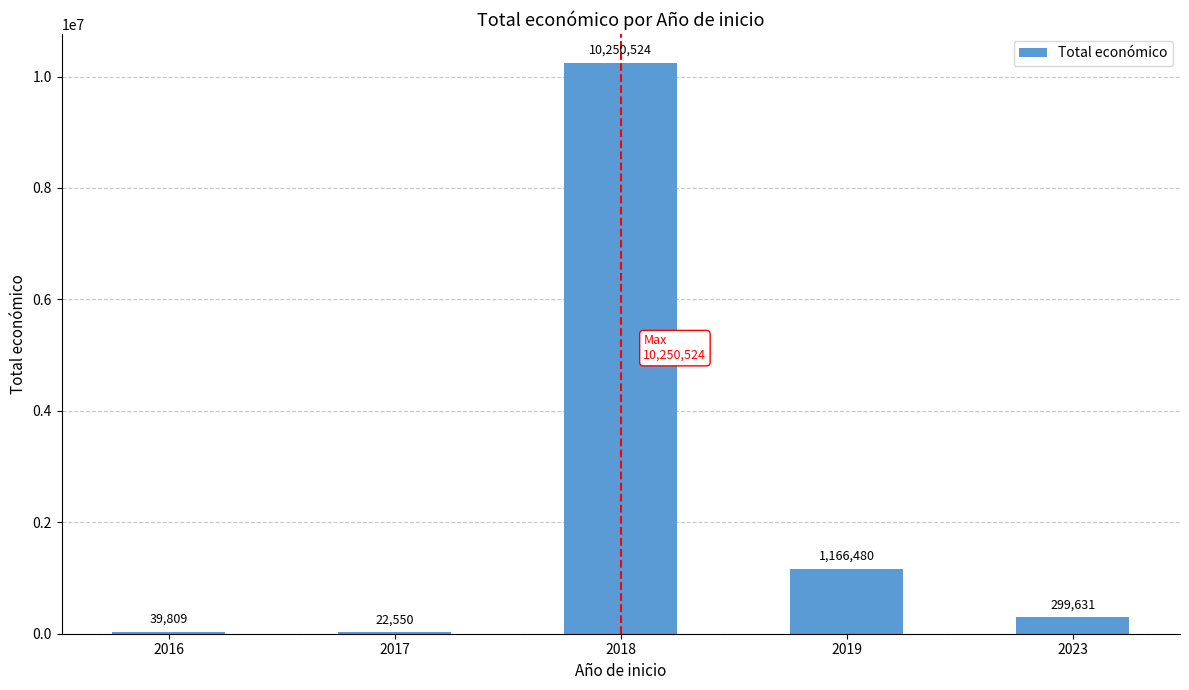

What is the change in value from 2016 to 2018?

+10210715.0